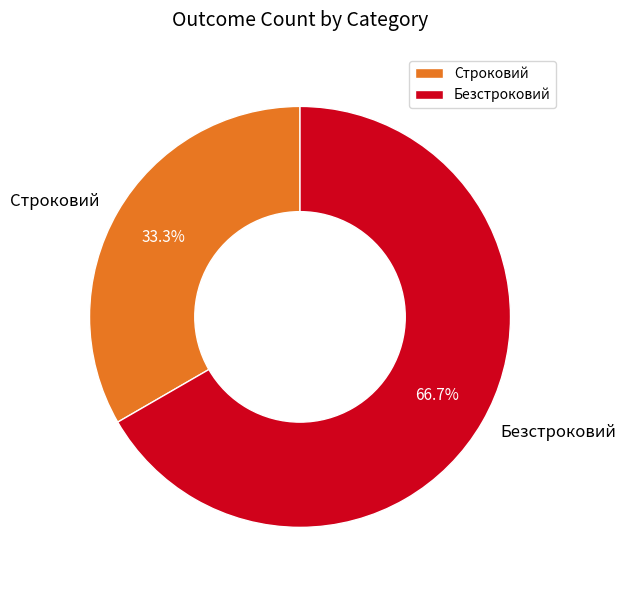

What portion of the pie excludes Строковий?

66.7%